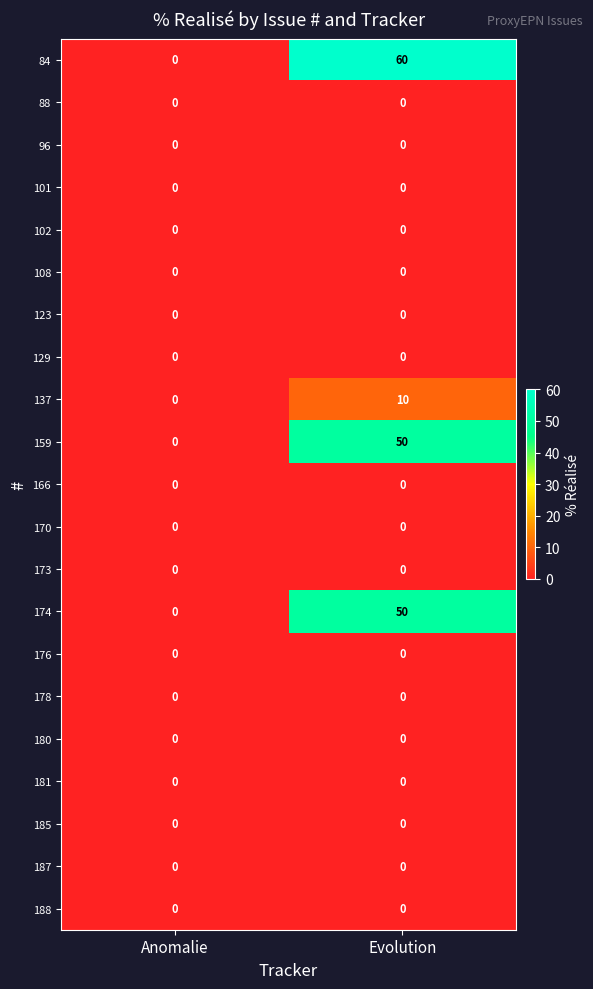

At which label is 174 closest to 25?

Anomalie